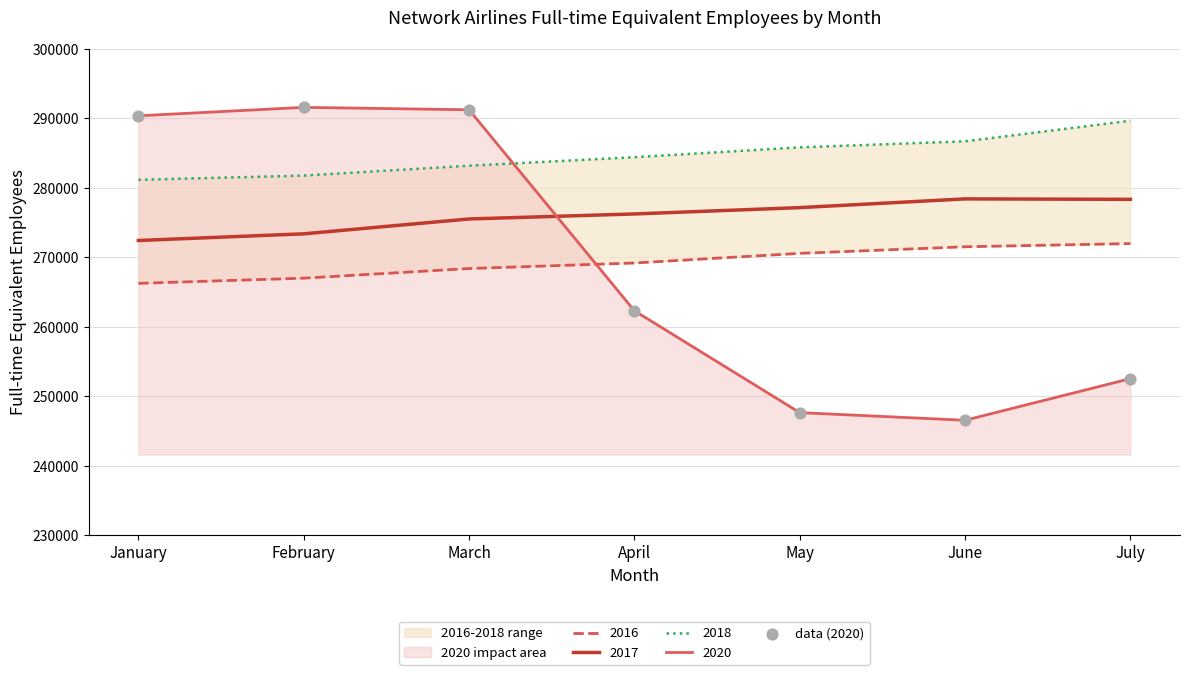

What is the change in value from April to June?

-15750